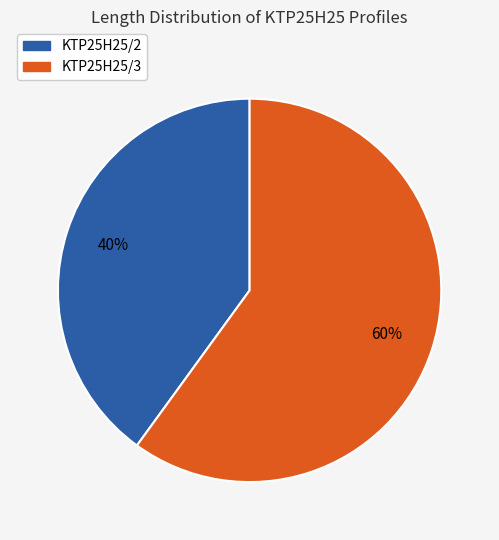

Is it true that KTP25H25/3 is 53% of the pie?

False